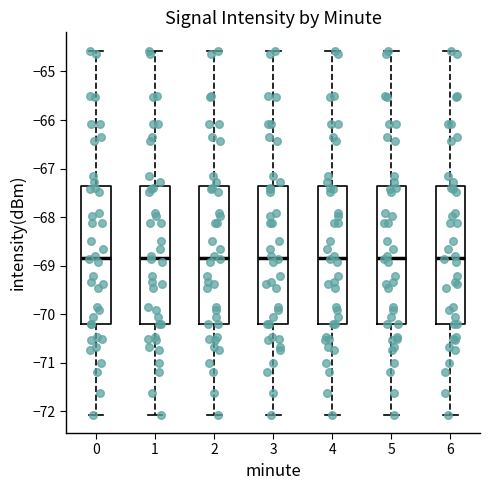

Reading left to right, read every box against the y-axis: the position of its median line, the range the box covers, and the ends of its whiskers. The values are not printed on the chart, so give them approximately, as read against the axis.

0: median -68.8, box -70.2 to -67.4, whiskers -72.1 to -64.6
1: median -68.8, box -70.2 to -67.4, whiskers -72.1 to -64.6
2: median -68.8, box -70.2 to -67.4, whiskers -72.1 to -64.6
3: median -68.8, box -70.2 to -67.4, whiskers -72.1 to -64.6
4: median -68.8, box -70.2 to -67.4, whiskers -72.1 to -64.6
5: median -68.8, box -70.2 to -67.4, whiskers -72.1 to -64.6
6: median -68.8, box -70.2 to -67.4, whiskers -72.1 to -64.6